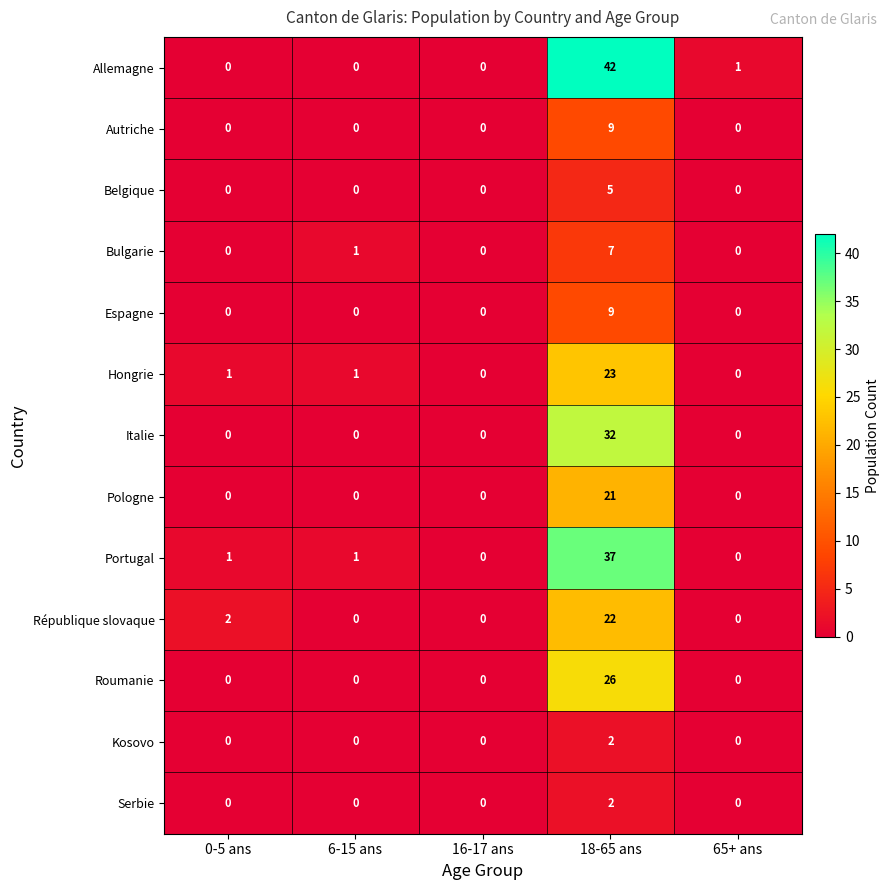

What is the difference between the highest and lowest values at 18-65 ans?

40